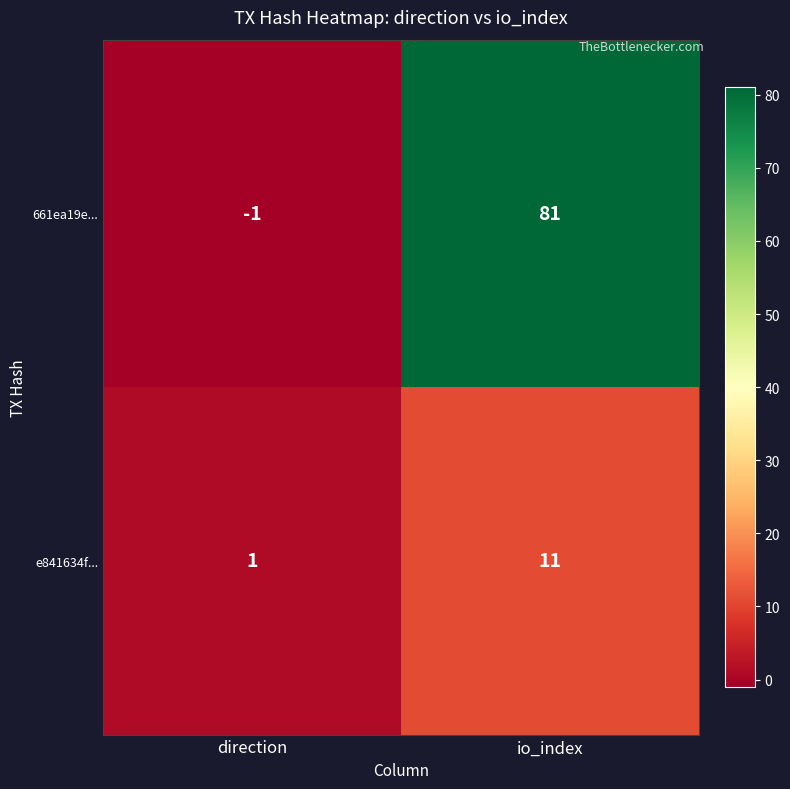

True or false: e841634f... has a value of 11 at io_index.

True